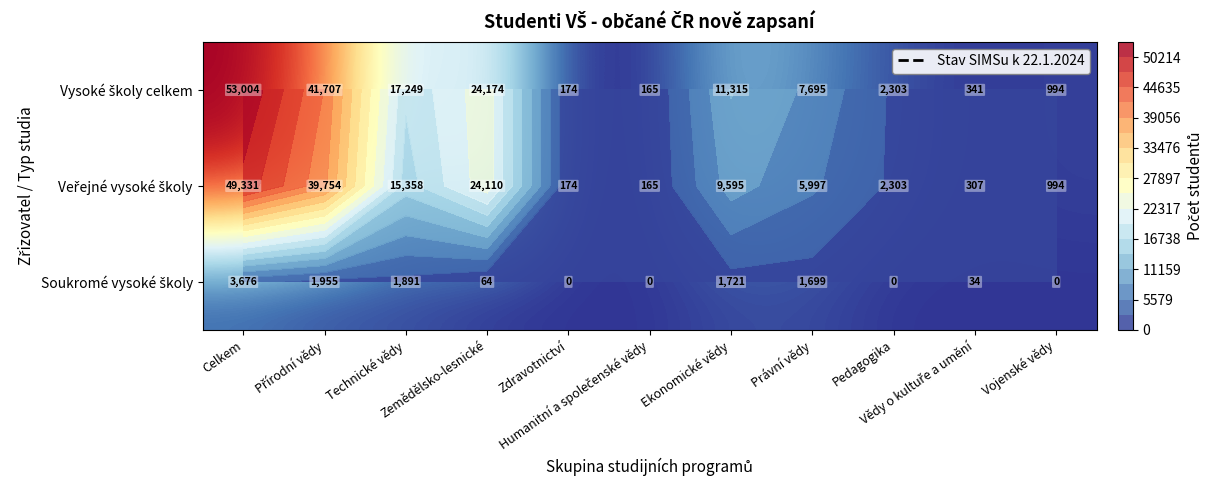

True or false: Soukromé vysoké školy has a value of 630 at Přírodní vědy.

False